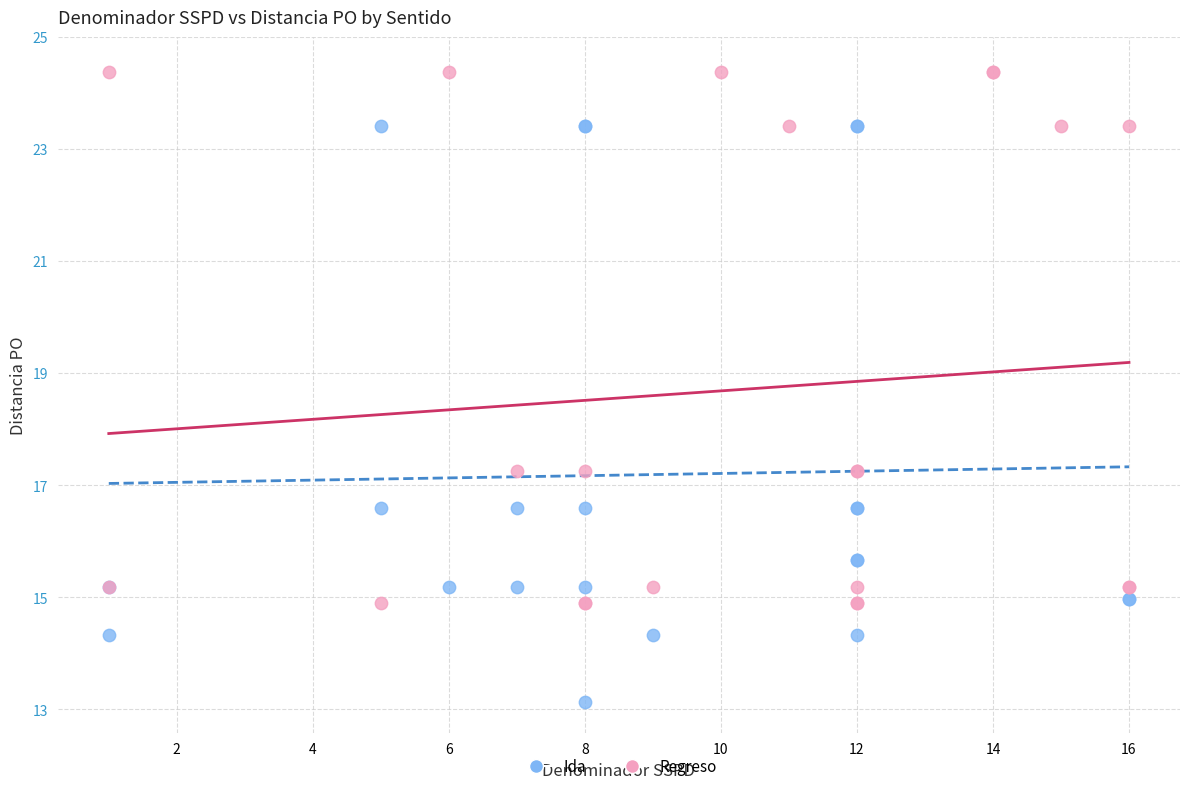

Which series contains the lowest Y value?

Ida